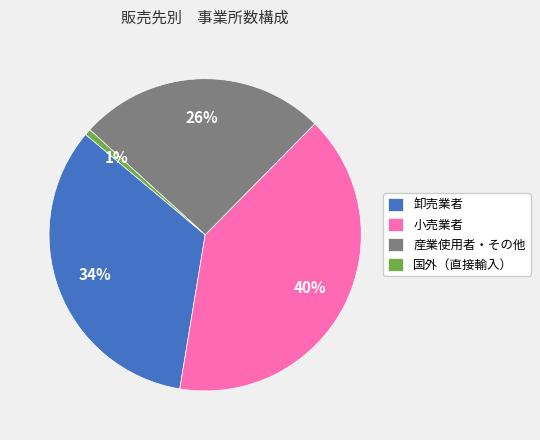

True or false: 国外（直接輸入） accounts for 1% of the total.

True